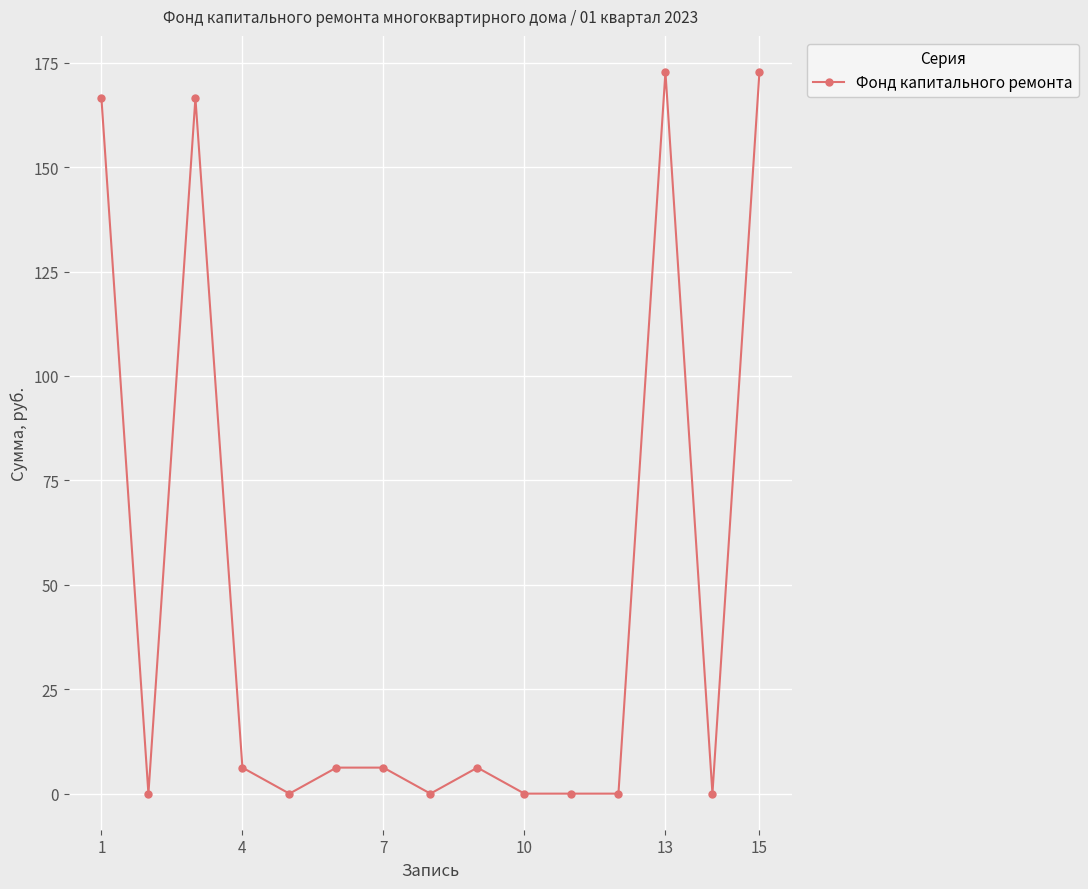

What is the maximum value shown in the chart?

172.8